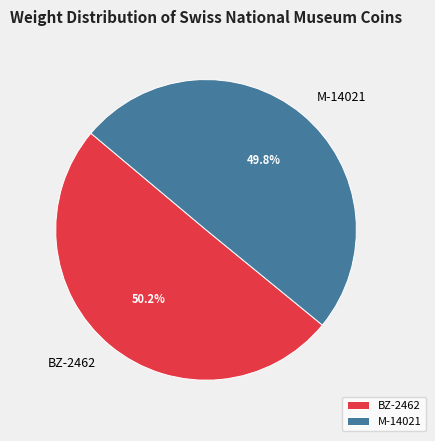

To the nearest percent, what is the combined percentage of BZ-2462 and M-14021?

100%